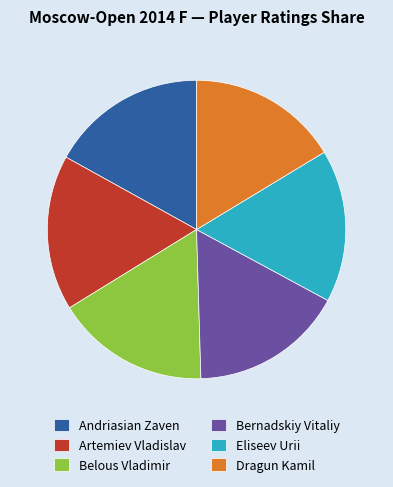

Approximately how many times larger is the value at Eliseev Urii compared to Belous Vladimir?

1.0